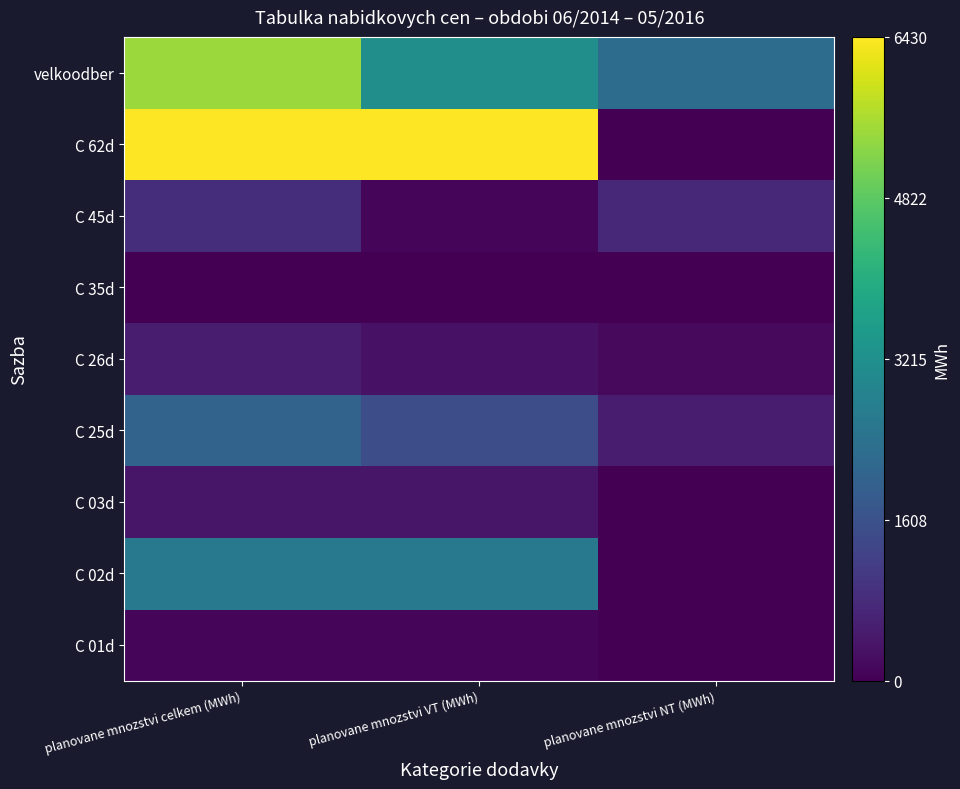

Count the number of data series in this chart.

9